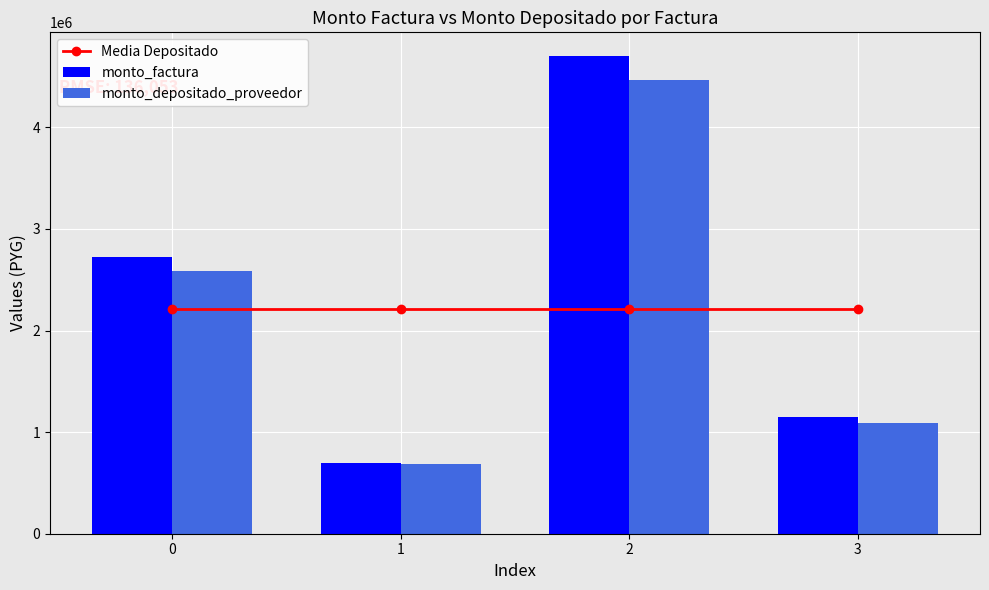

Which series has the largest range (max minus min)?

monto_factura